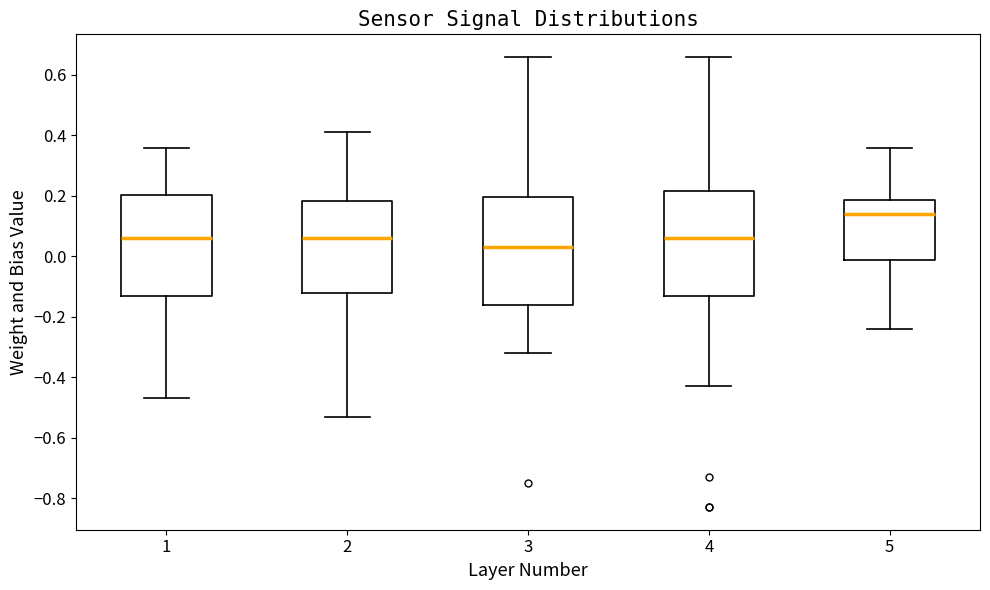

Where does the lower whisker of the box at x = 1 end on the y-axis? The values are not printed on the chart, so give them approximately, as read against the axis.

-0.46